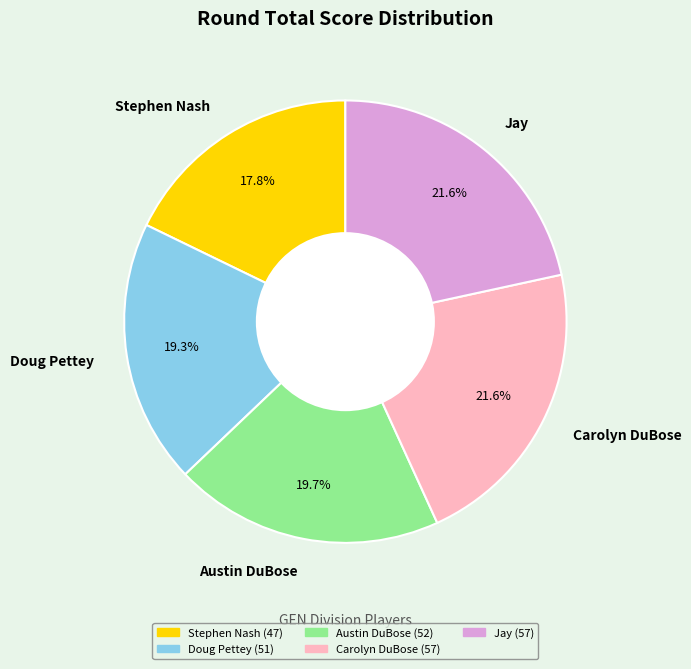

Is it true that Austin DuBose is 20% of the pie?

True